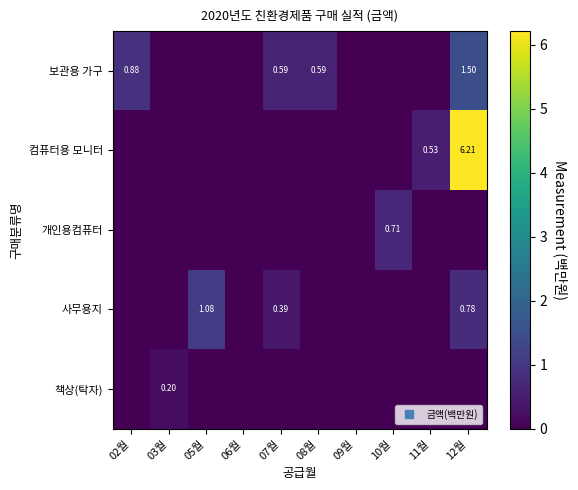

Which label corresponds to the largest value in the chart?

12월